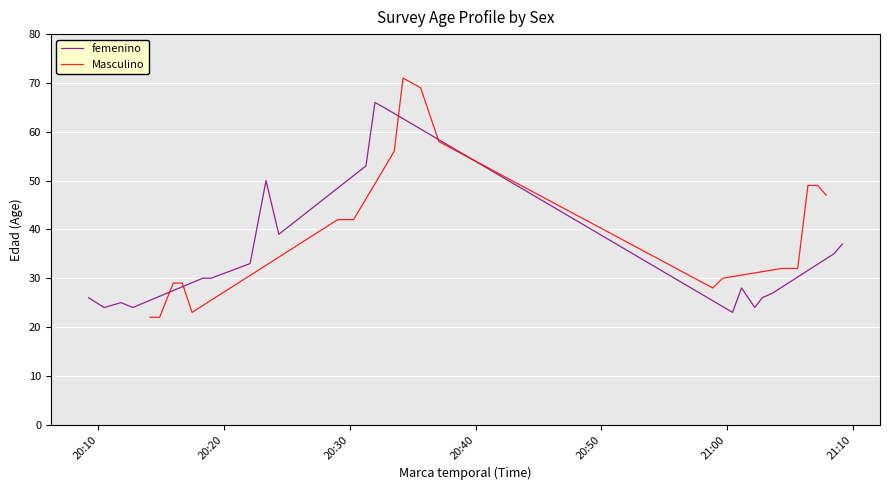

In femenino, how many points are higher than both neighbors (excluding endpoints)?

4